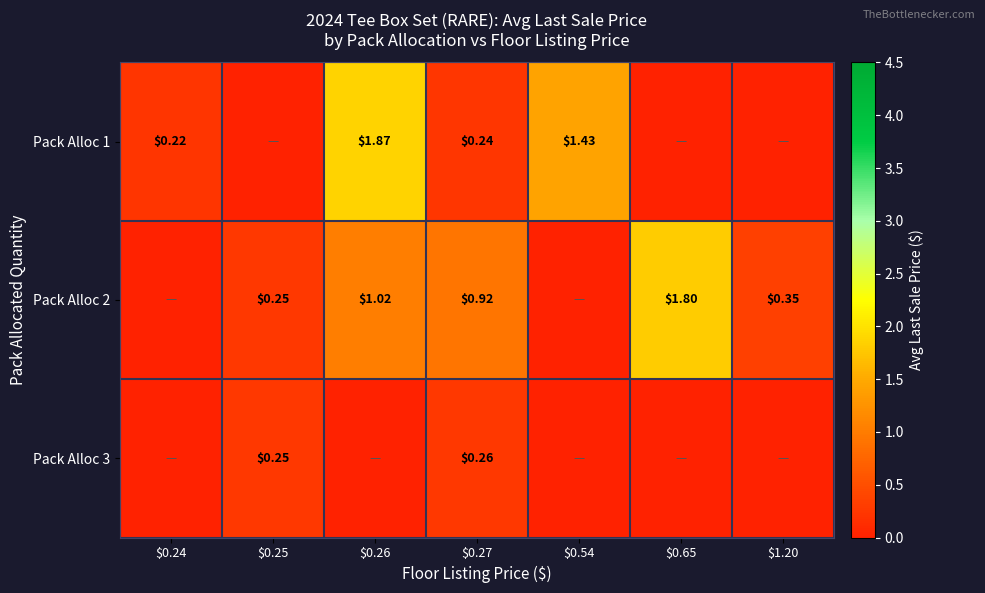

What is the maximum value shown in the chart?

1.9